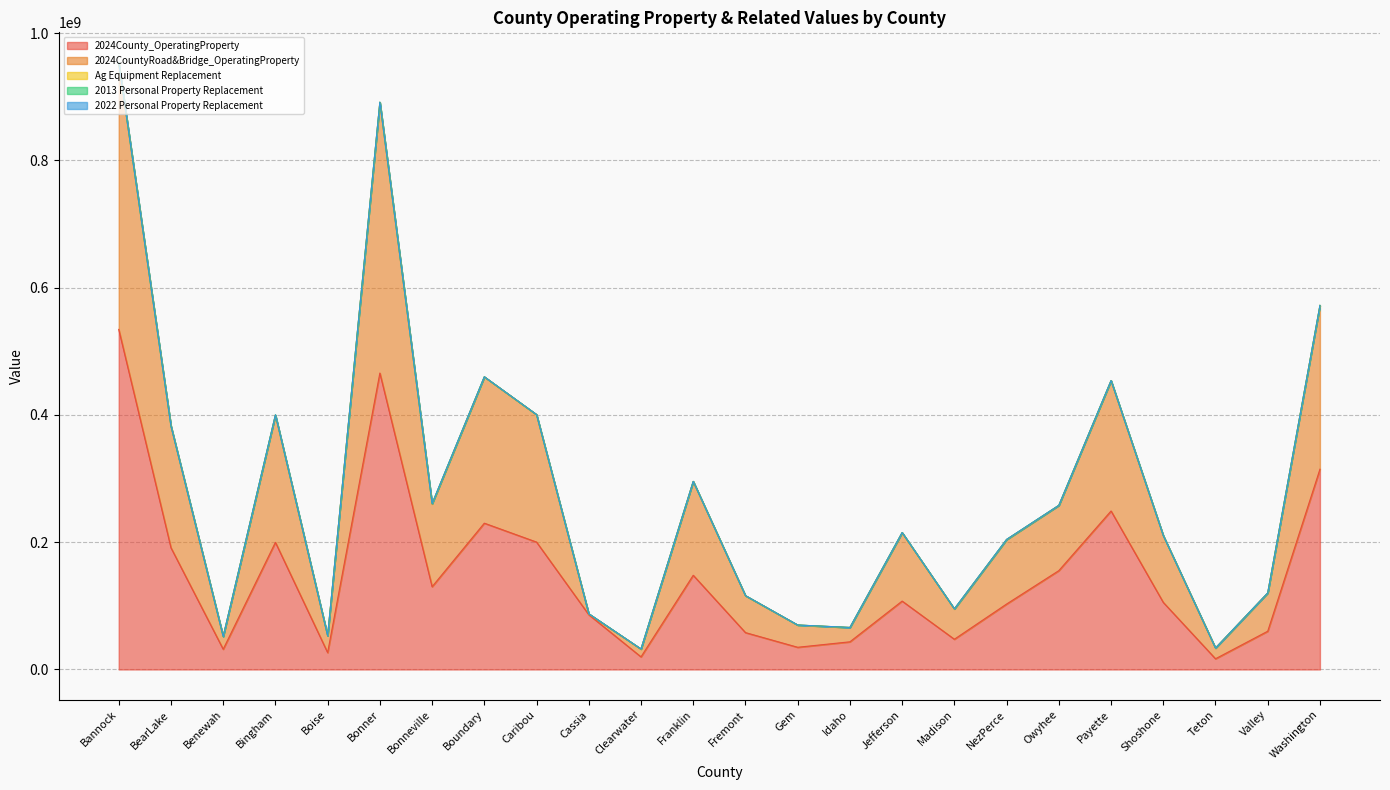

Rank the series at NezPerce from highest to lowest value.

2024County_OperatingProperty, 2024CountyRoad&Bridge_OperatingProperty, 2013 Personal Property Replacement, Ag Equipment Replacement, 2022 Personal Property Replacement